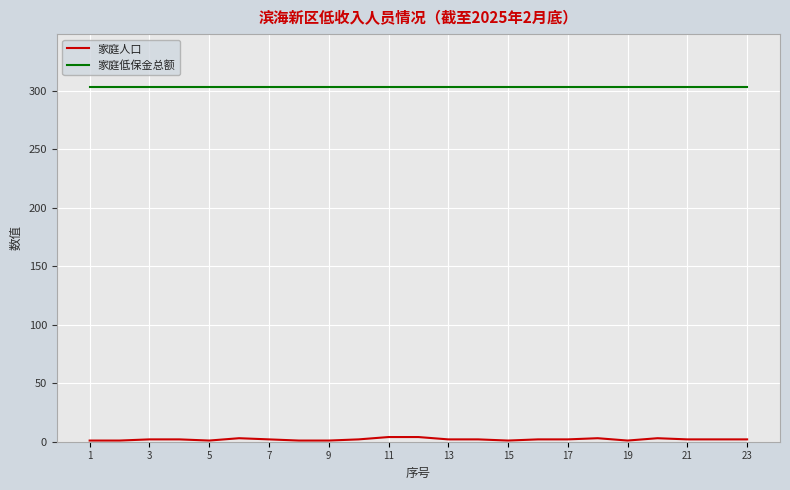

True or false: 家庭低保金总额 and 家庭人口 intersect in this chart.

False